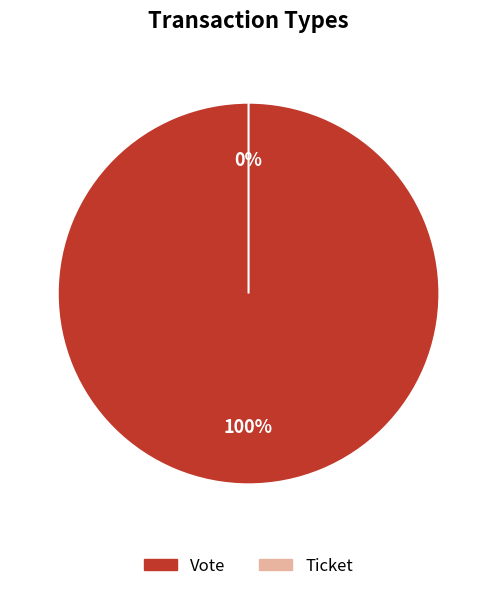

Which category has the smallest portion of the pie?

Ticket